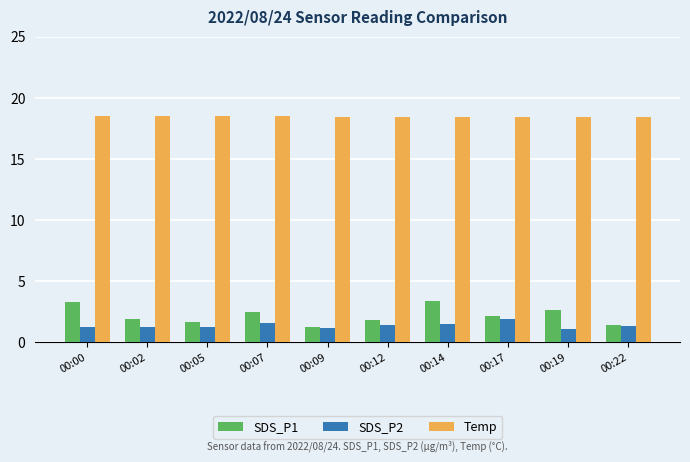

List the series in order of their peak value, highest first.

Temp, SDS_P1, SDS_P2